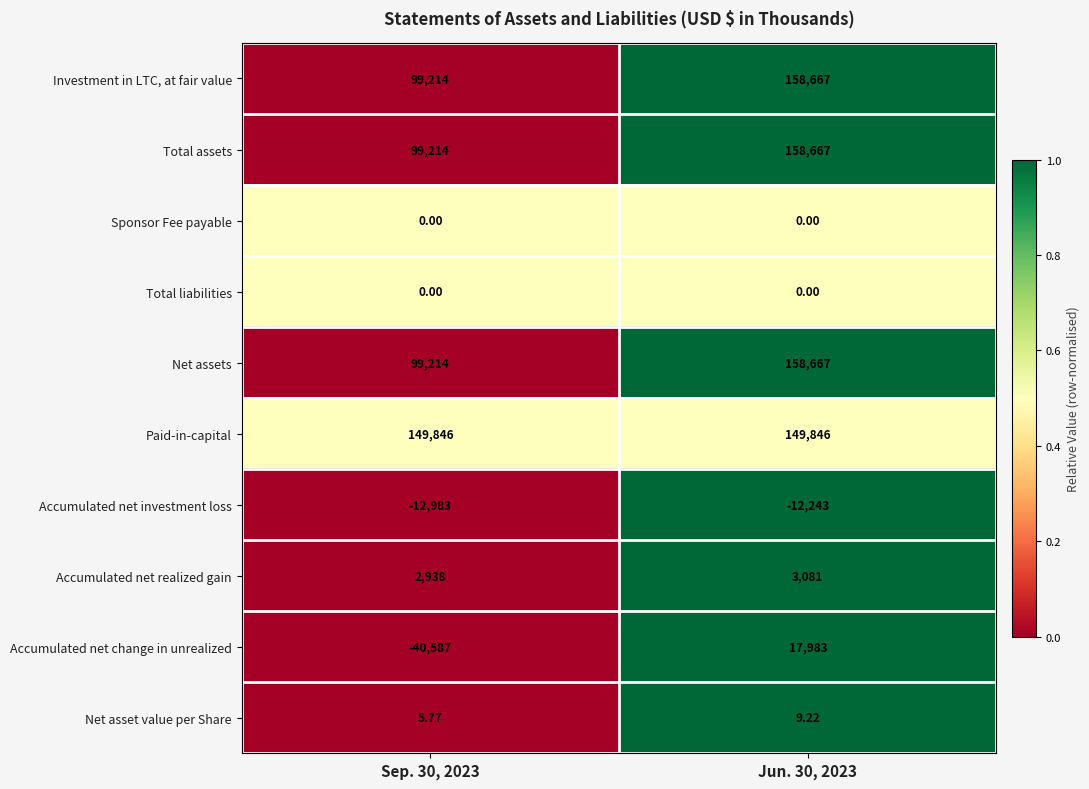

Which series has the largest total across all categories?

Paid-in-capital